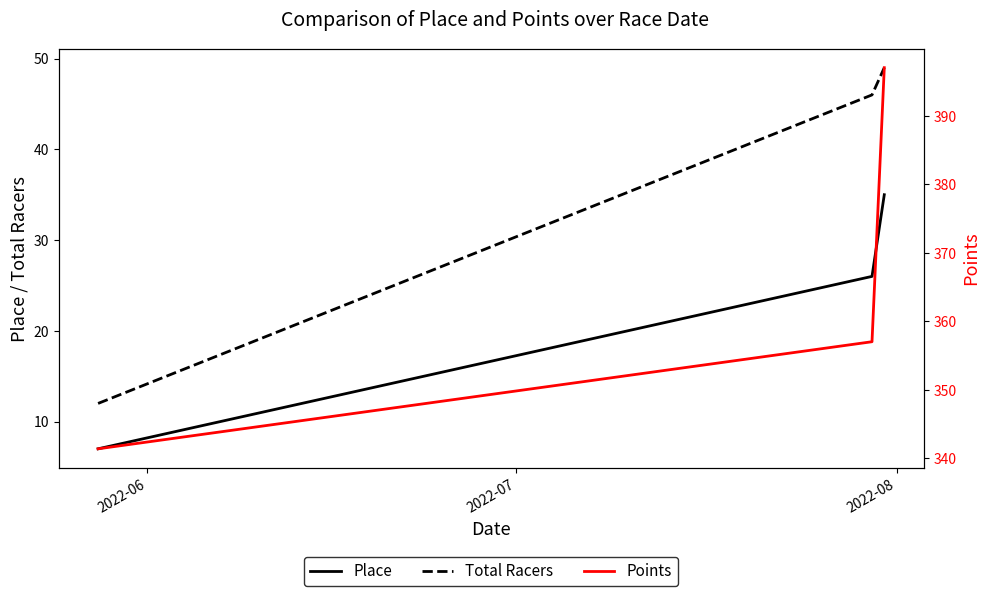

What is the lowest value of the Total Racers series?

12